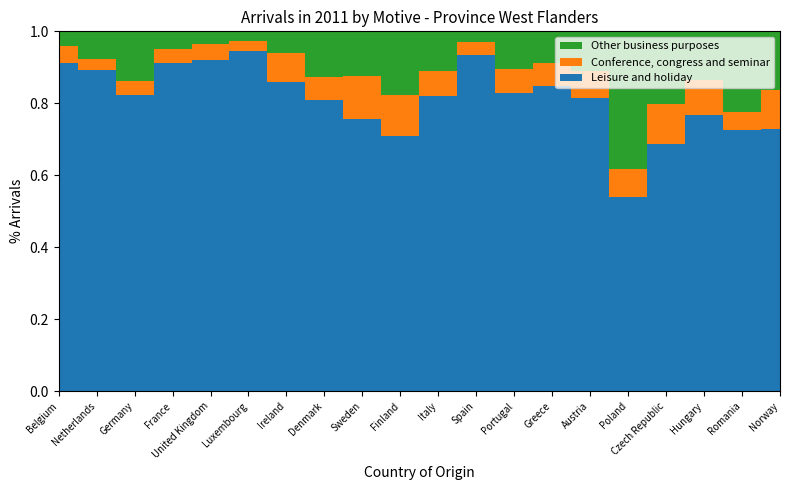

Reading left to right, extract all data points from this chart.

Leisure and holiday: Belgium=1546167	Netherlands=275613	Germany=156965	France=219762	United Kingdom=280387	Luxembourg=31629	Ireland=4974	Denmark=4579	Sweden=3946	Finland=1651	Italy=22934	Spain=63905	Portugal=2379	Greece=1924	Austria=2483	Poland=3115	Czech Republic=2050	Hungary=1847	Romania=1949	Norway=2078
Conference, congress and seminar: Belgium=81738	Netherlands=9795	Germany=7187	France=9243	United Kingdom=12791	Luxembourg=955	Ireland=470	Denmark=367	Sweden=626	Finland=259	Italy=1904	Spain=2446	Portugal=191	Greece=146	Austria=229	Poland=452	Czech Republic=331	Hungary=236	Romania=135	Norway=307
Other business purposes: Belgium=67394	Netherlands=23329	Germany=26471	France=12125	United Kingdom=11075	Luxembourg=863	Ireland=346	Denmark=711	Sweden=647	Finland=414	Italy=3098	Spain=1962	Portugal=298	Greece=200	Austria=335	Poland=2215	Czech Republic=607	Hungary=322	Romania=601	Norway=462